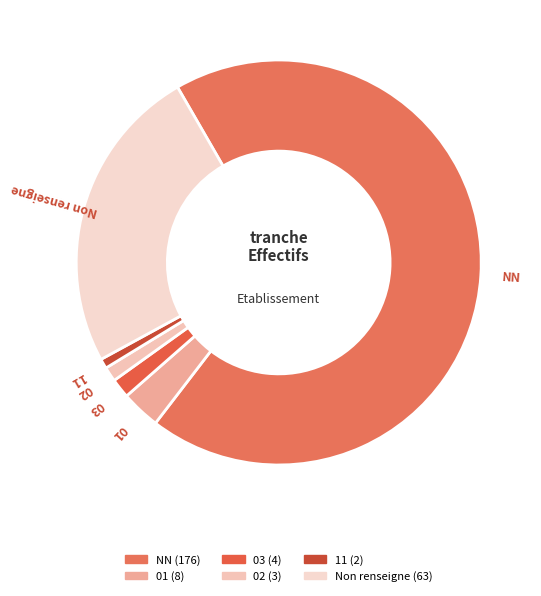

Does any single category account for the majority?

Yes